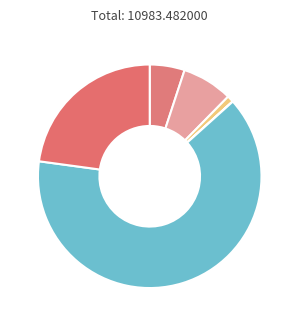

What is the largest slice in the pie chart?

Geflügel (Hühner)